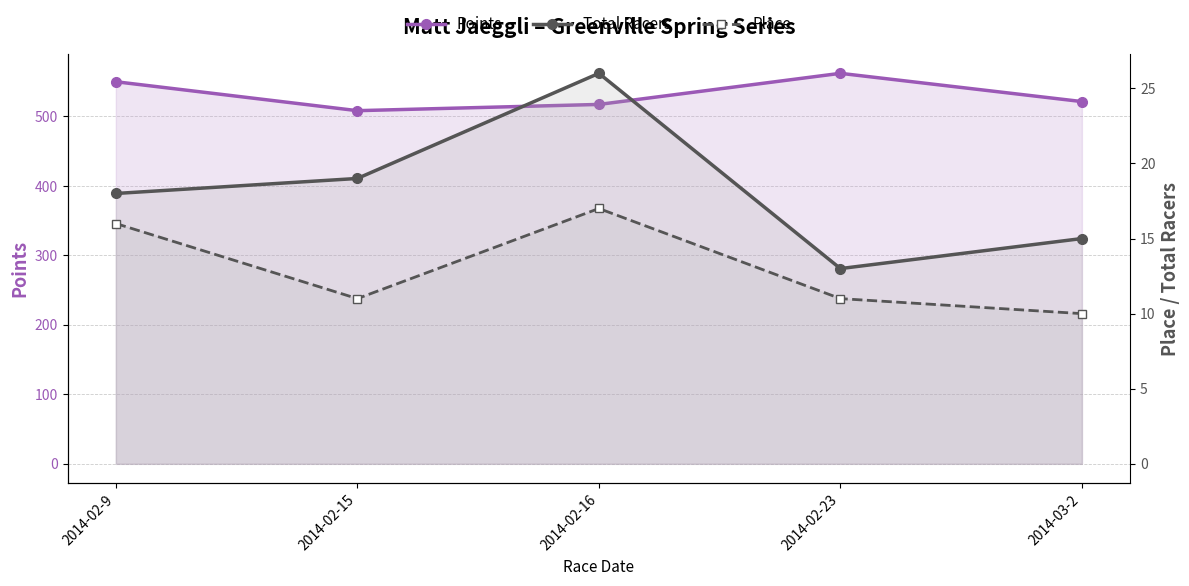

The Points series shows 550.0 at 2014-02-9. True or false?

True